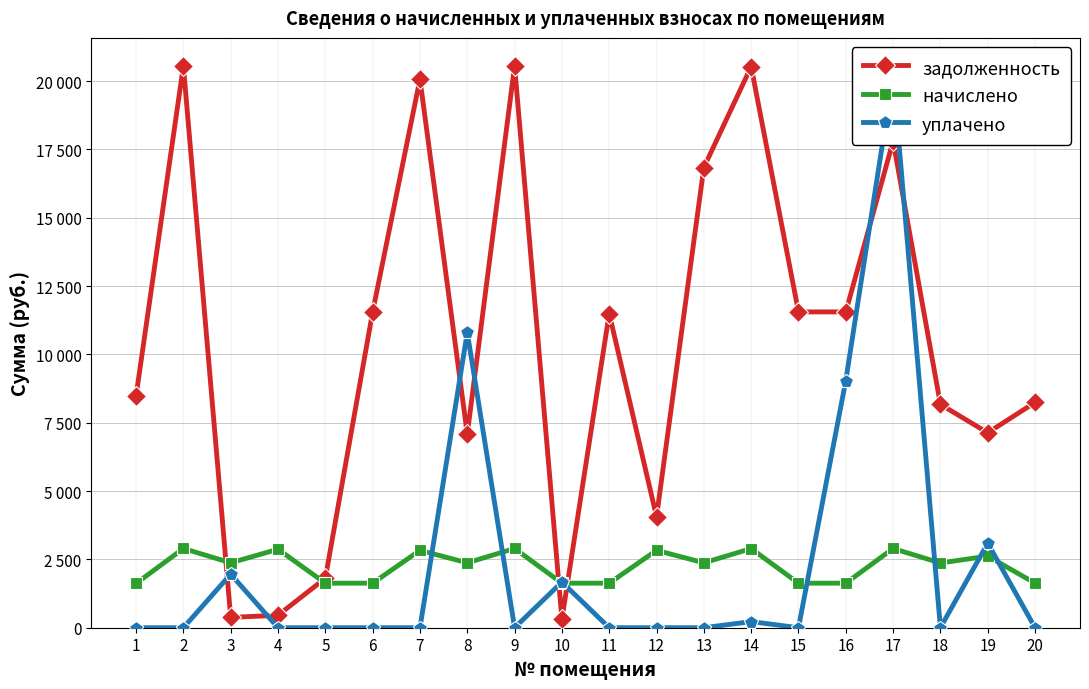

At which category is the sum across all series the highest?

17